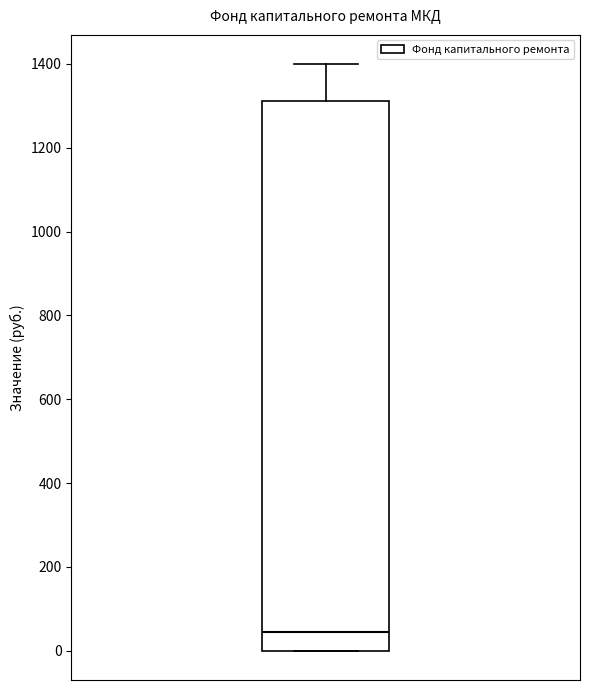

Read this box plot against the y-axis: the position of the median line, the range covered by the box, and the ends of both whiskers. The values are not printed on the chart, so give them approximately, as read against the axis.

median 40, box 0 to 1320, whiskers 0 to 1400